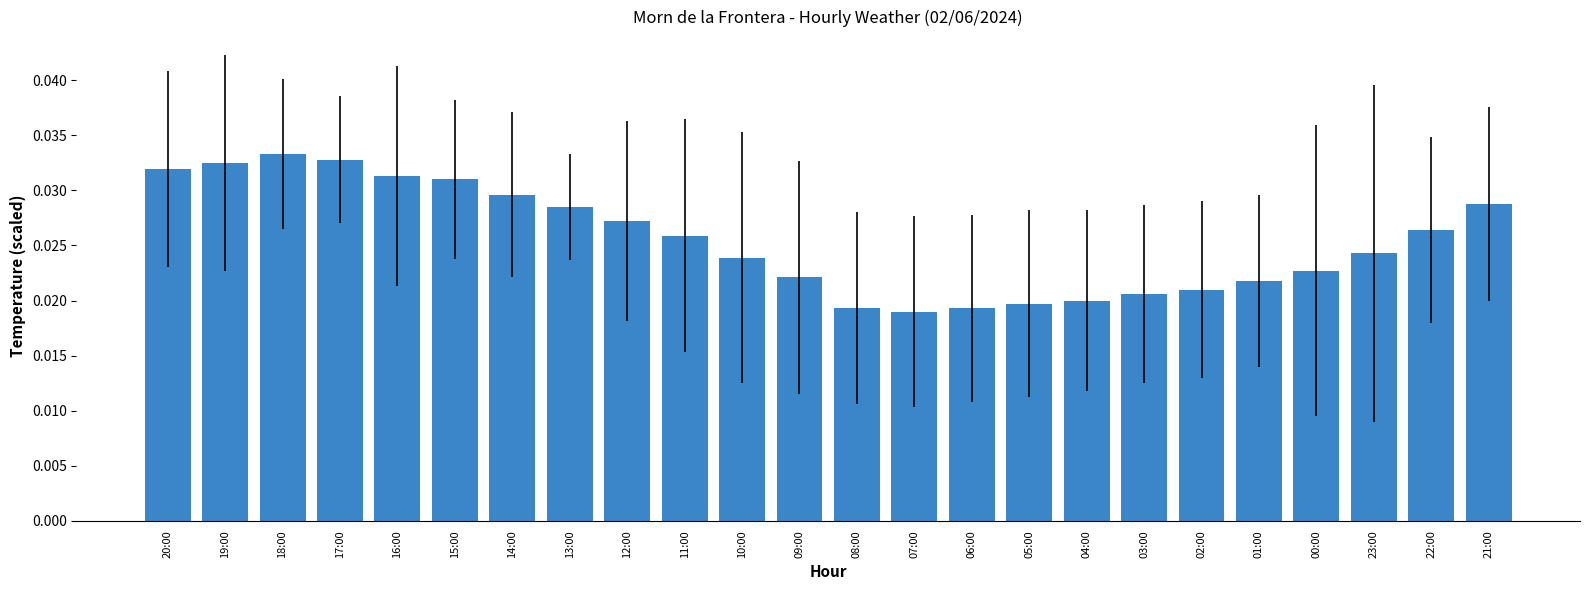

What position from the left is 09:00?

12